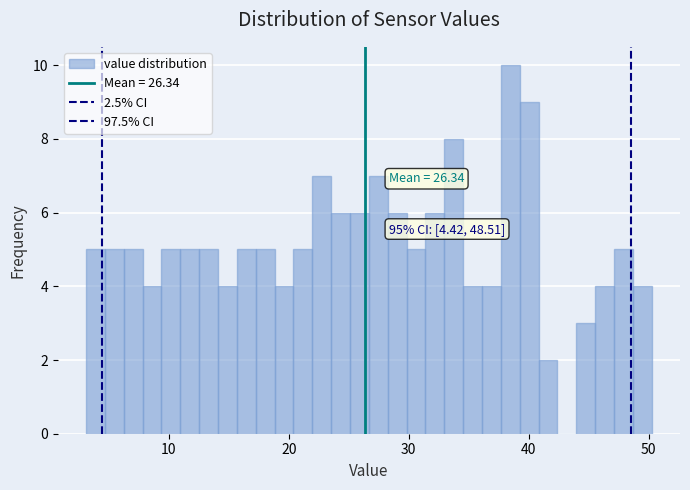

Read against the x-axis, roughly where is the centre of the tallest bar?

38